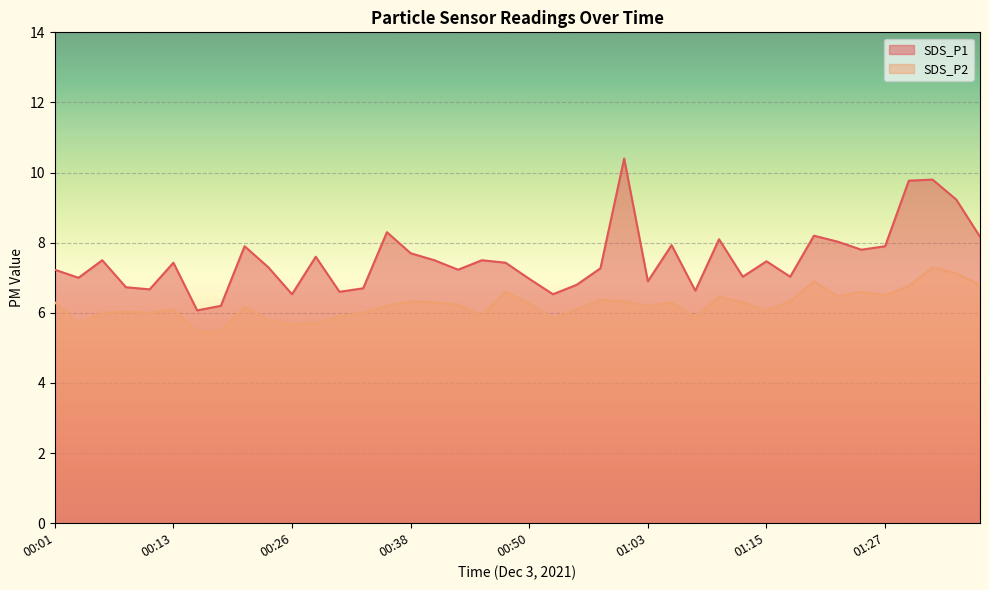

Rank the series by their average value, from highest to lowest.

SDS_P1, SDS_P2